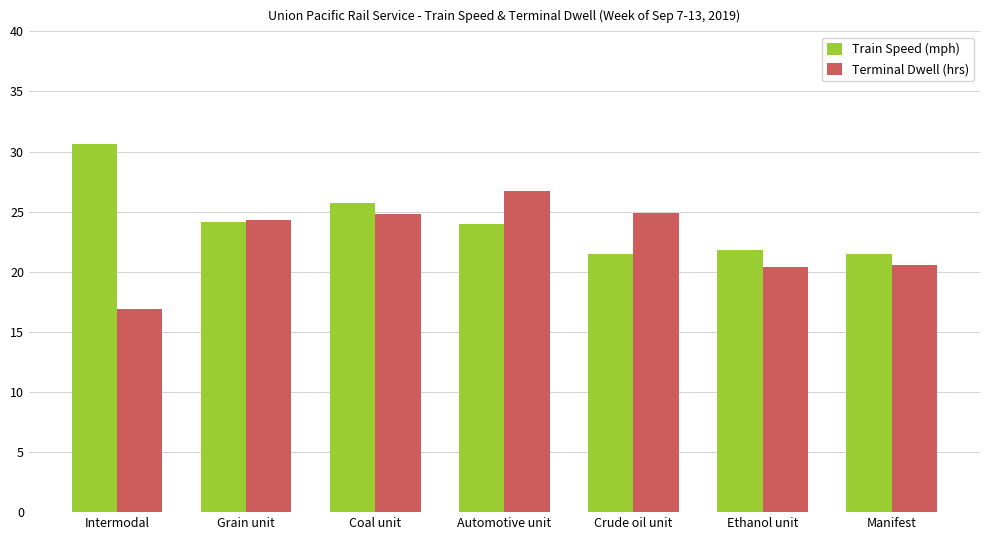

What is the difference between the highest and lowest values at Ethanol unit?

1.4